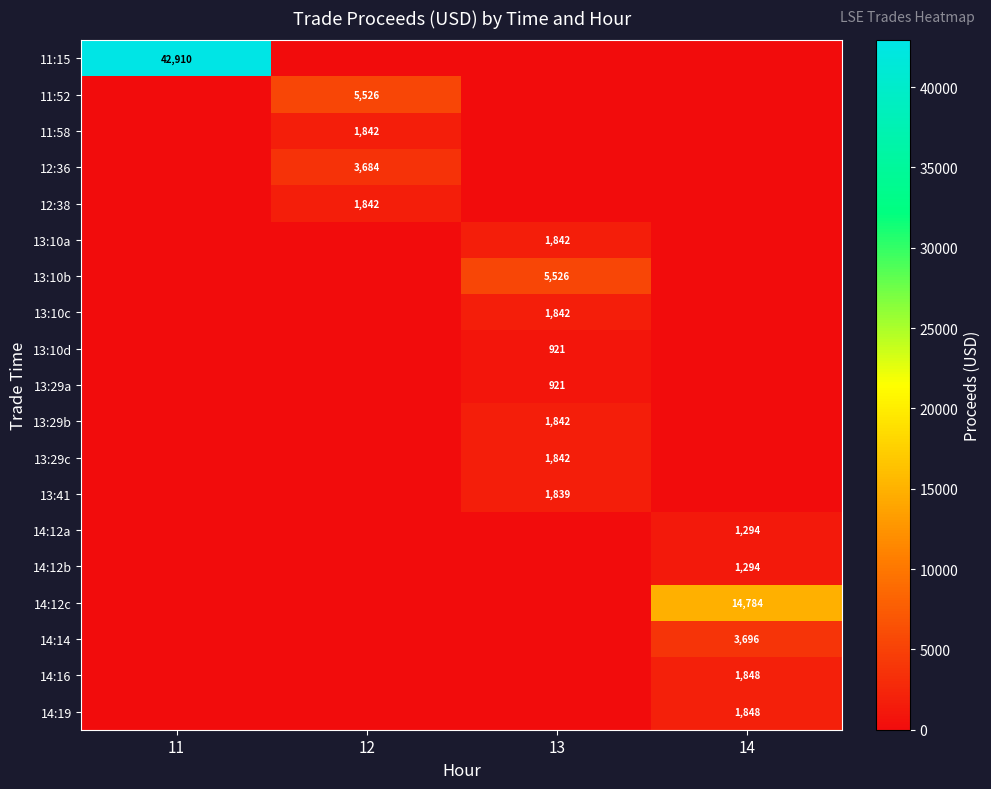

The 13:29a series shows 921 at 13. True or false?

True